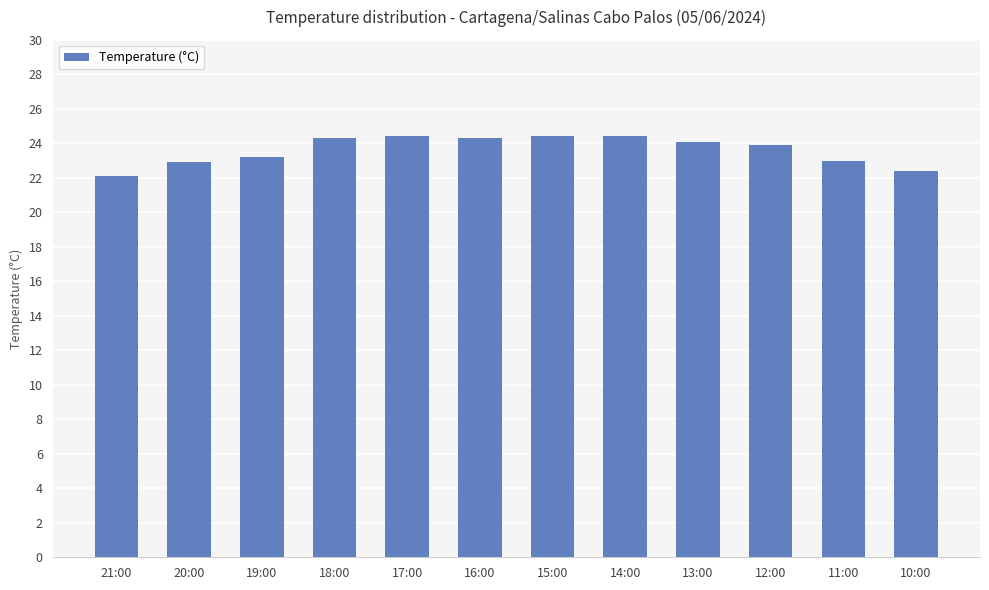

What is the value of the 12th bar from the left?

22.4